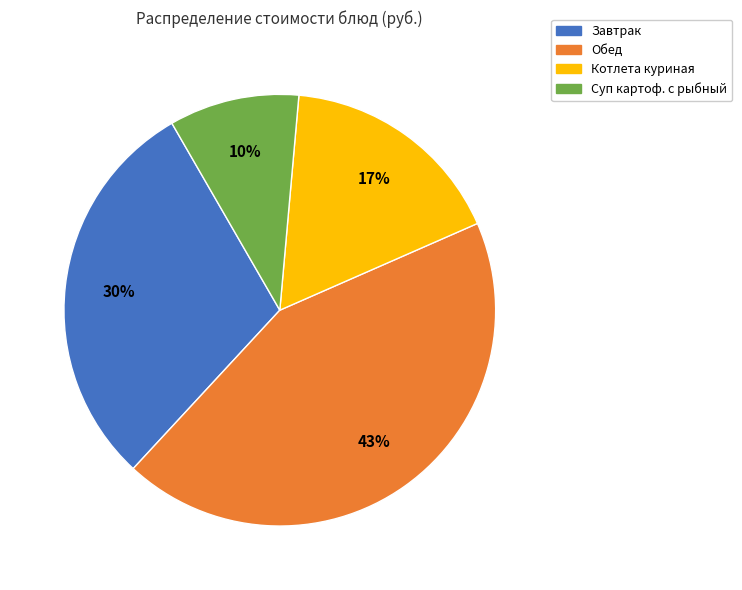

True or false: Суп картоф. с рыбный accounts for 10% of the total.

True